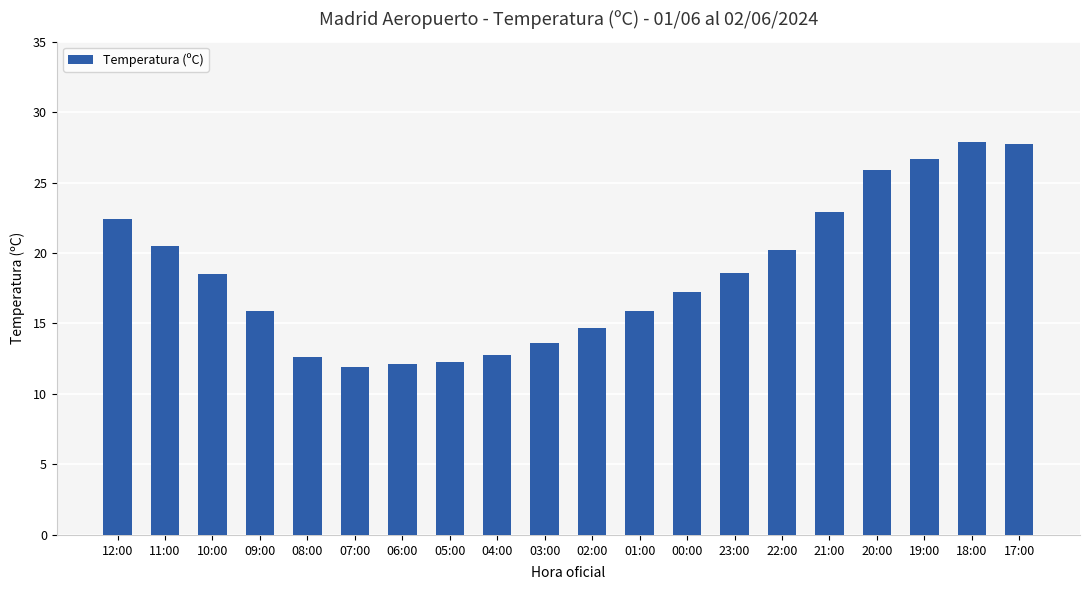

Which has a higher value, 06:00 or 00:00?

00:00